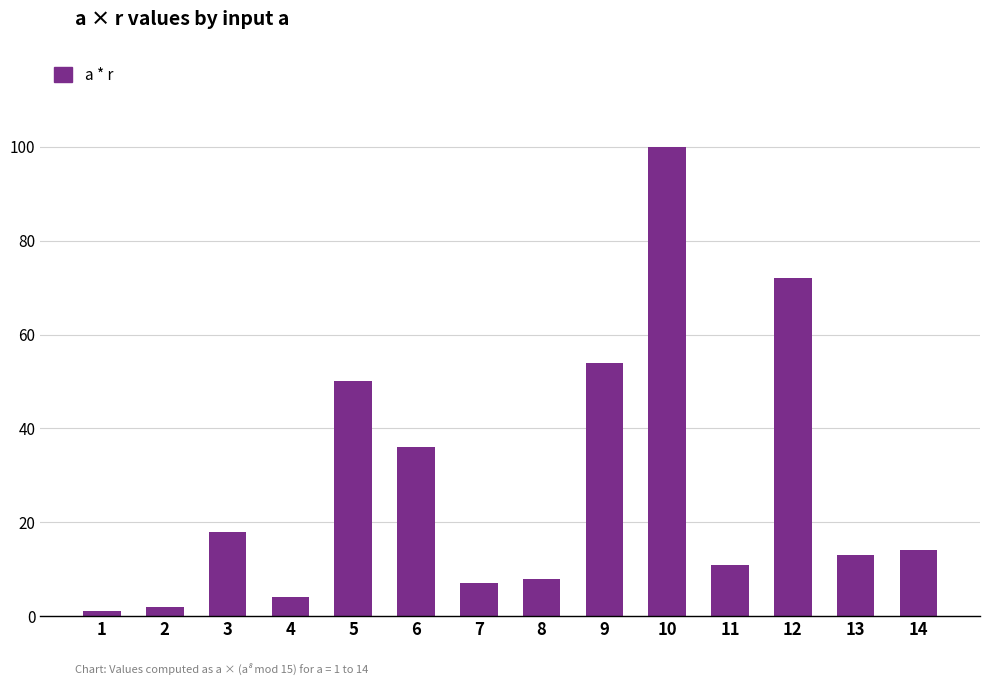

What is the difference between the maximum and second lowest values?

98